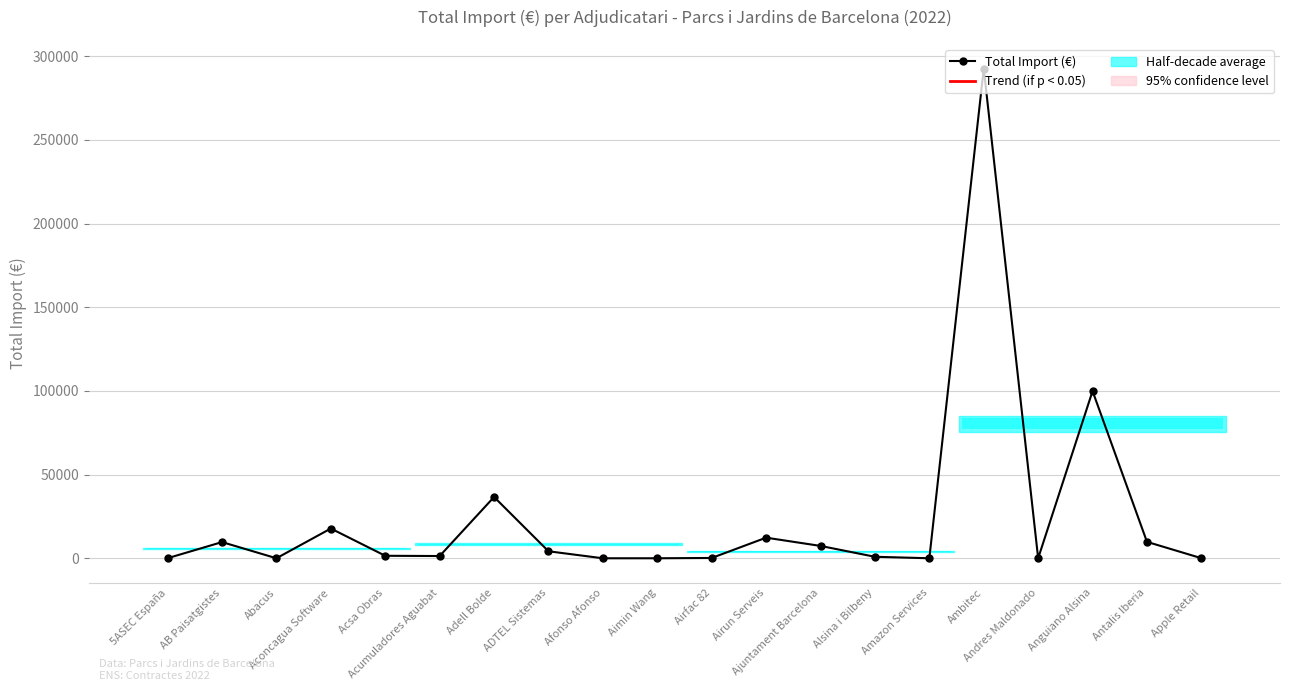

What is the label of the 8th bar from the right?

Ajuntament Barcelona